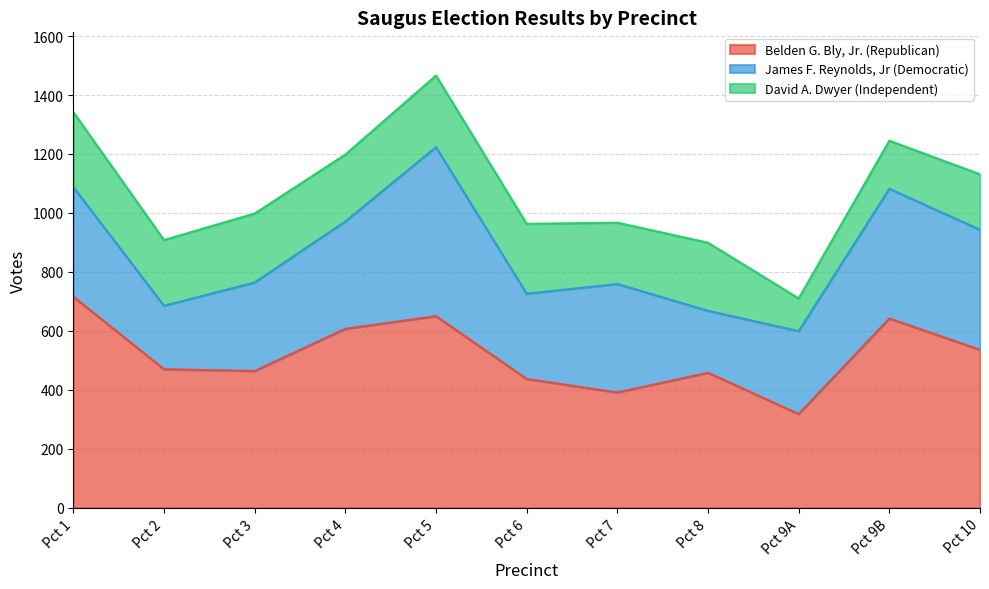

In David A. Dwyer (Independent), how many points are lower than both neighbors (excluding endpoints)?

4